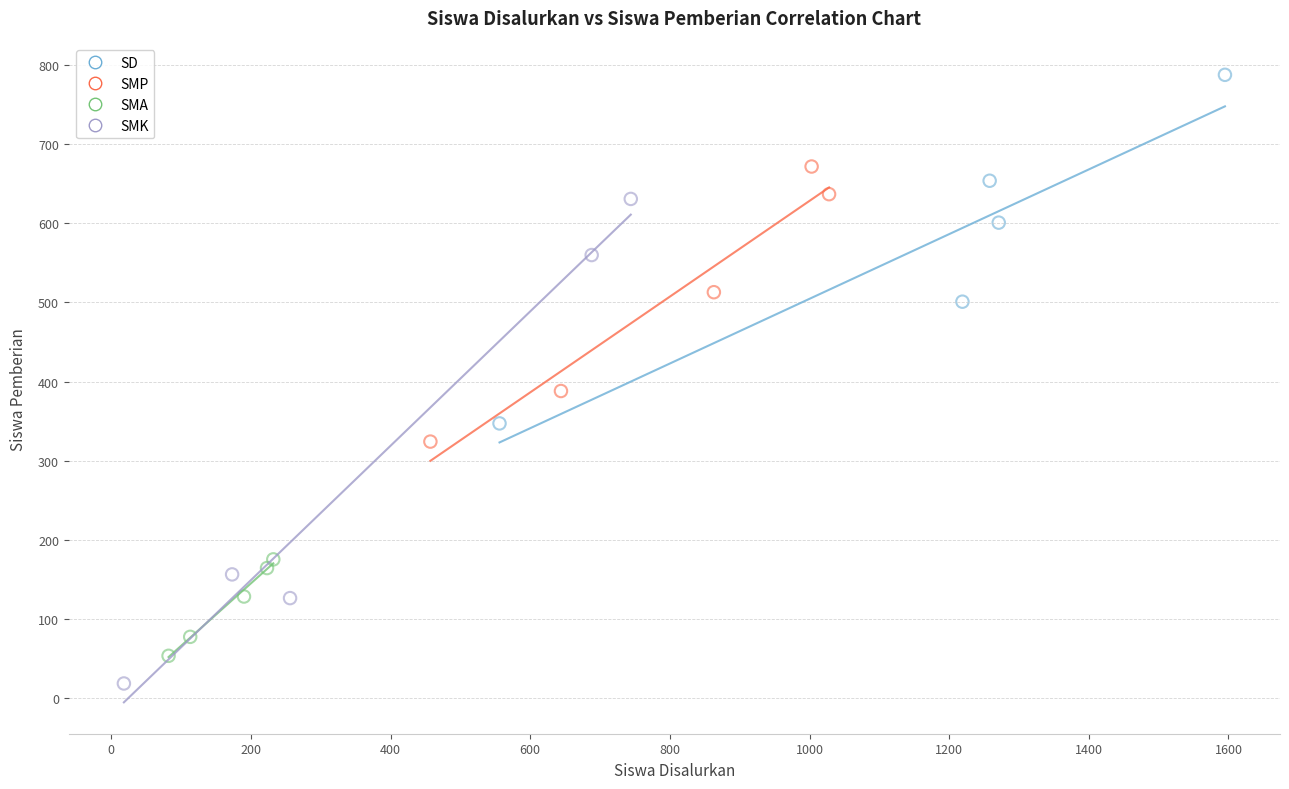

Which series has the widest spread of Y values?

SMK